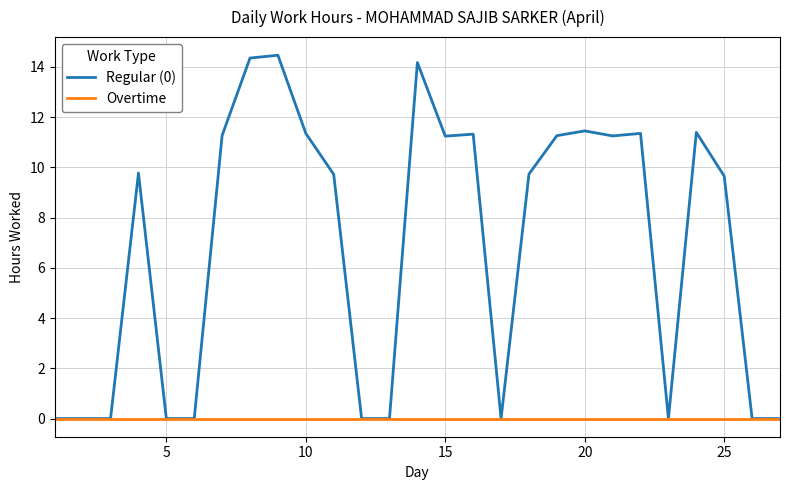

Is this an area chart (filled region under the line)?

No